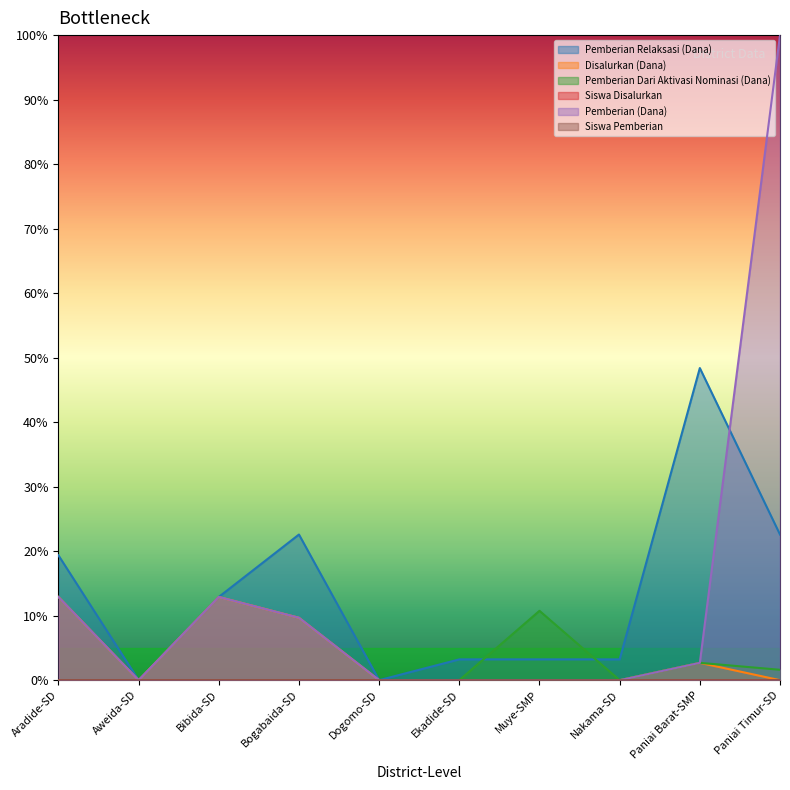

Reading left to right, transcribe all the data shown in this chart.

Pemberian Relaksasi (Dana): Aradide-SD=0.2	Aweida-SD=0.0	Bibida-SD=0.1	Bogabaida-SD=0.2	Dogomo-SD=0.0	Ekadide-SD=0.0	Muye-SMP=0.0	Nakama-SD=0.0	Paniai Barat-SMP=0.5	Paniai Timur-SD=0.2
Disalurkan (Dana): Aradide-SD=0.1	Aweida-SD=0.0	Bibida-SD=0.1	Bogabaida-SD=0.1	Dogomo-SD=0.0	Ekadide-SD=0.0	Muye-SMP=0.0	Nakama-SD=0.0	Paniai Barat-SMP=0.0	Paniai Timur-SD=0.0
Pemberian Dari Aktivasi Nominasi (Dana): Aradide-SD=0.0	Aweida-SD=0.0	Bibida-SD=0.0	Bogabaida-SD=0.0	Dogomo-SD=0.0	Ekadide-SD=0.0	Muye-SMP=0.1	Nakama-SD=0.0	Paniai Barat-SMP=0.0	Paniai Timur-SD=0.0
Siswa Disalurkan: Aradide-SD=0.0	Aweida-SD=0.0	Bibida-SD=0.0	Bogabaida-SD=0.0	Dogomo-SD=0.0	Ekadide-SD=0.0	Muye-SMP=0.0	Nakama-SD=0.0	Paniai Barat-SMP=0.0	Paniai Timur-SD=0.0
Pemberian (Dana): Aradide-SD=0.1	Aweida-SD=0.0	Bibida-SD=0.1	Bogabaida-SD=0.1	Dogomo-SD=0.0	Ekadide-SD=0.0	Muye-SMP=0.0	Nakama-SD=0.0	Paniai Barat-SMP=0.0	Paniai Timur-SD=1.0
Siswa Pemberian: Aradide-SD=0.0	Aweida-SD=0.0	Bibida-SD=0.0	Bogabaida-SD=0.0	Dogomo-SD=0.0	Ekadide-SD=0.0	Muye-SMP=0.0	Nakama-SD=0.0	Paniai Barat-SMP=0.0	Paniai Timur-SD=0.0